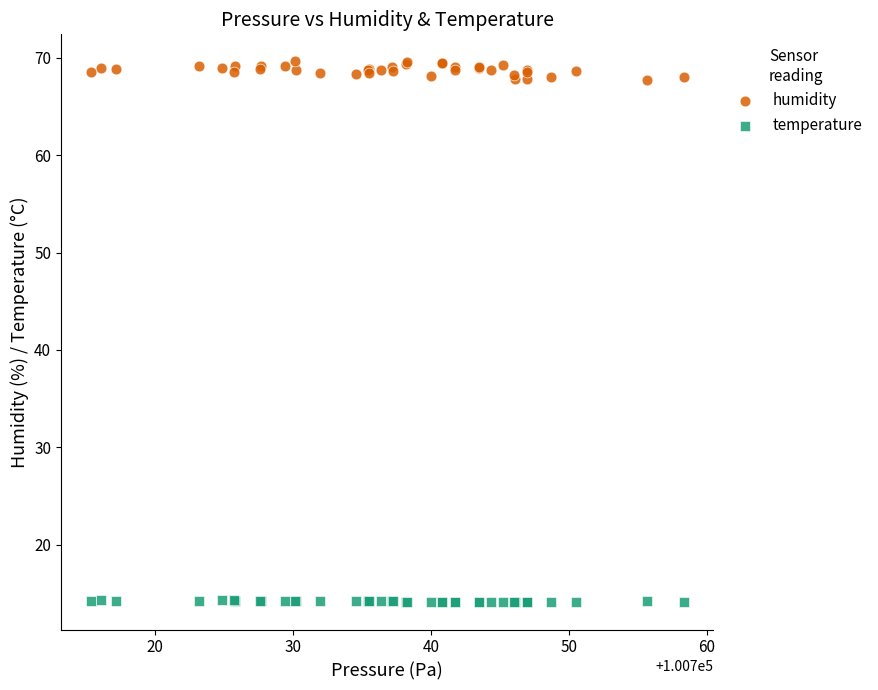

Which series contains the lowest Y value?

temperature